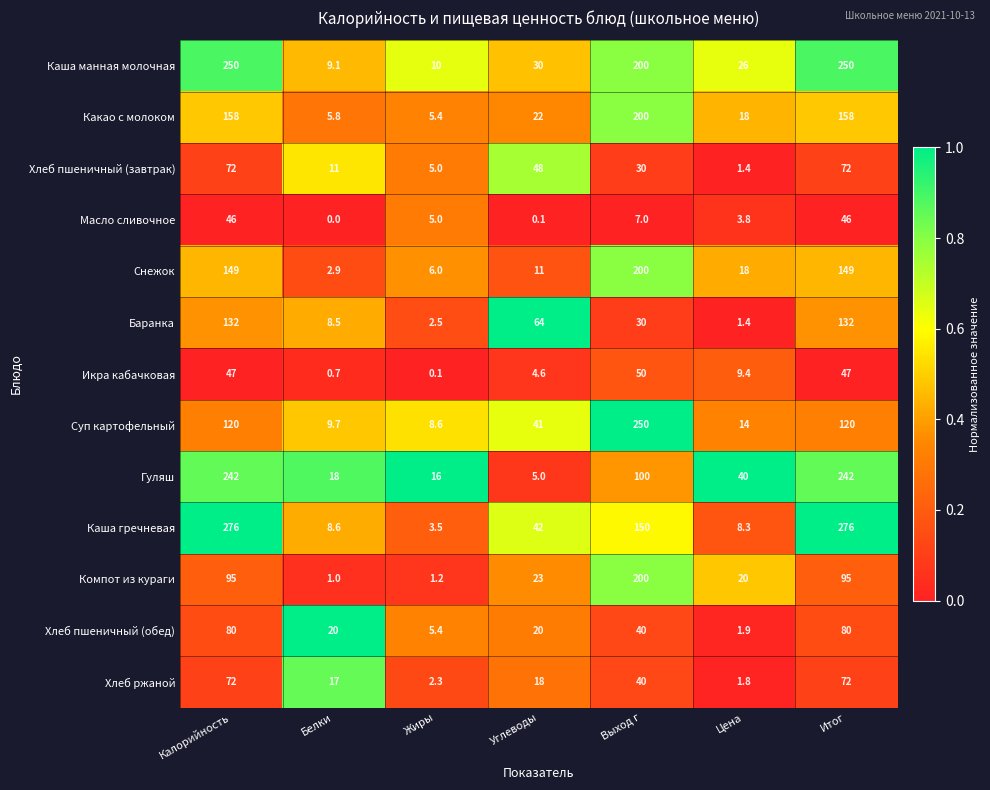

Read the Хлеб пшеничный (завтрак) value at Итог.

72.0